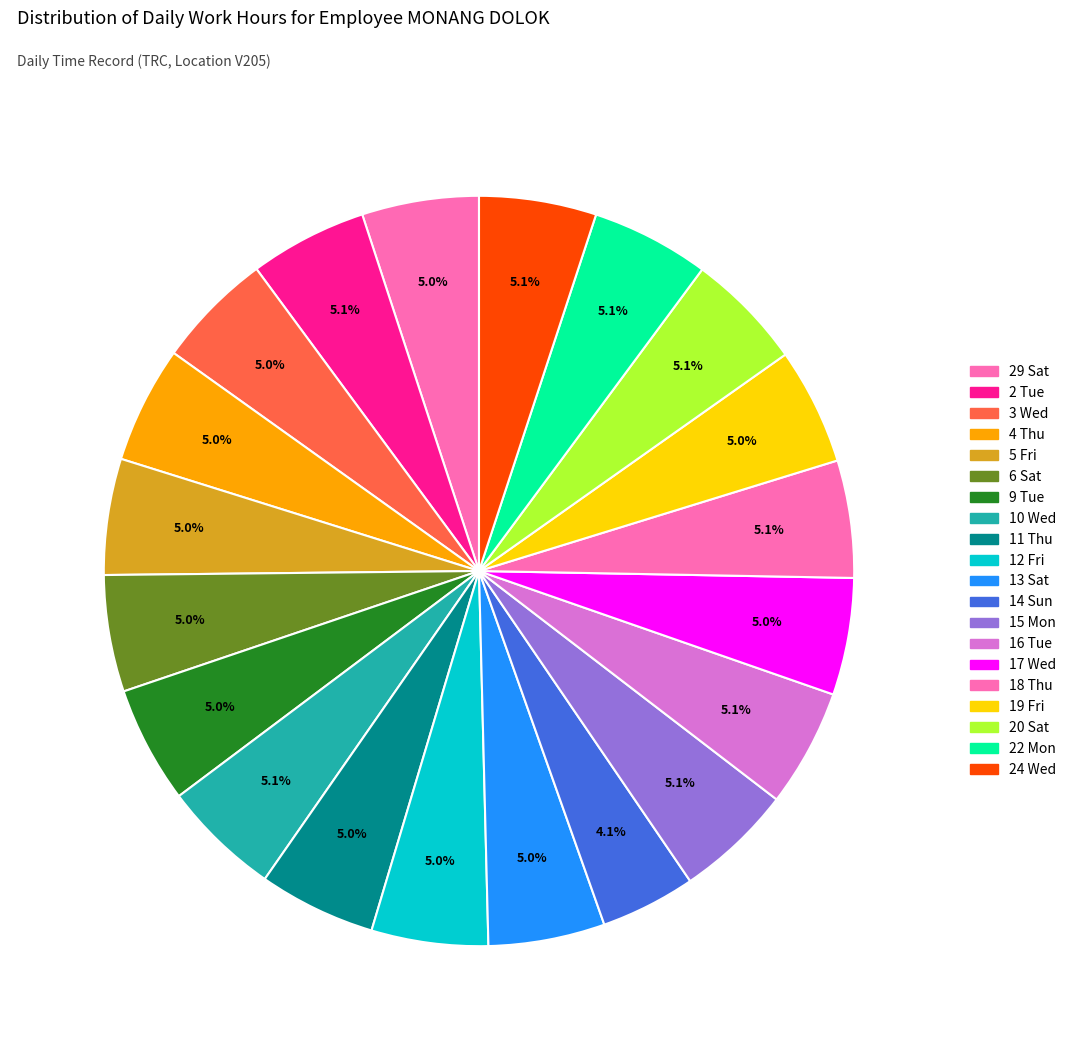

Which has a higher value, 3 Wed or 14 Sun?

3 Wed